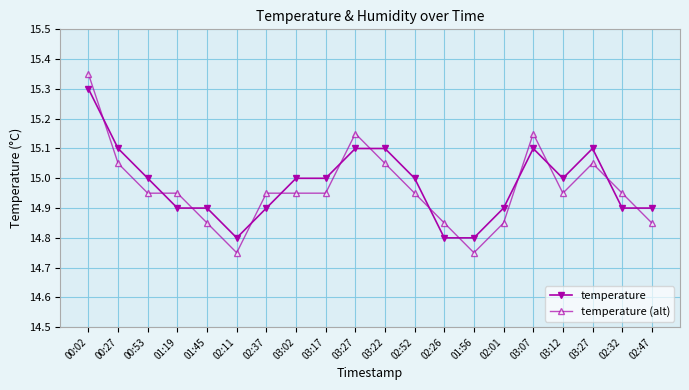

How many lines are shown in the chart?

2